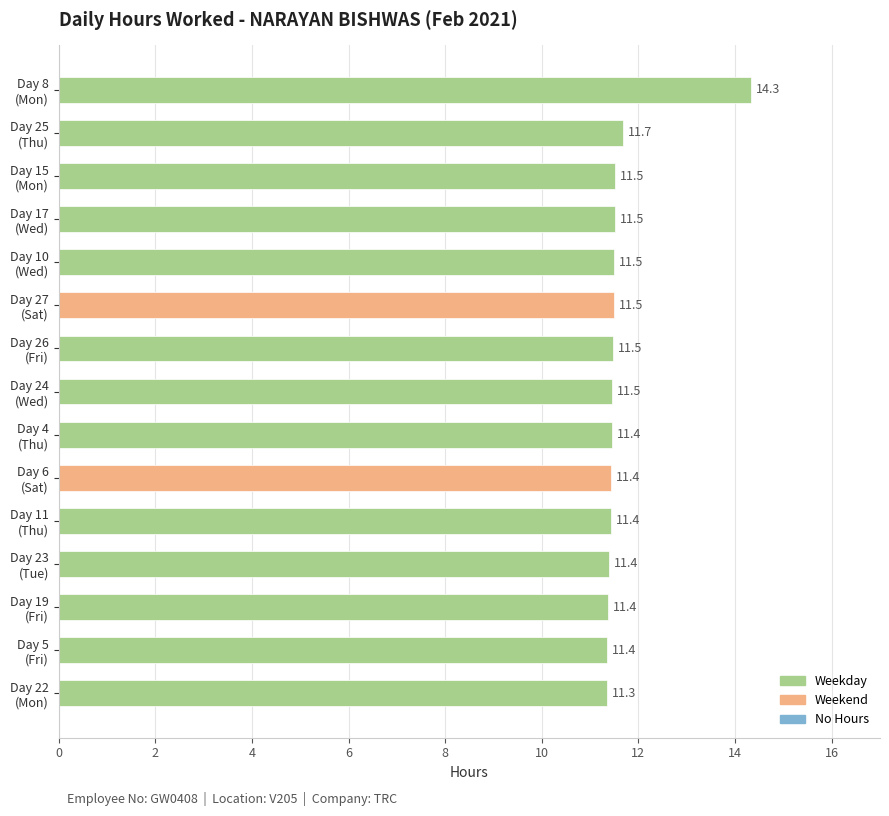

Count the values in the range 11 to 12.

14